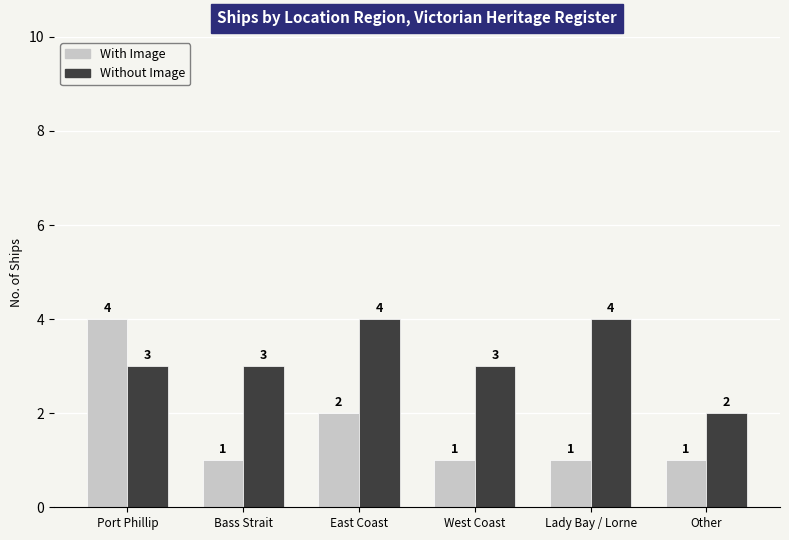

Which series has the largest range (max minus min)?

With Image